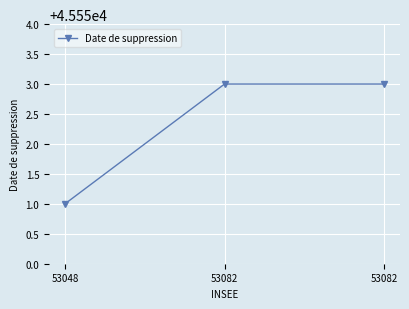

What is the value of the 1st point from the left?

45551